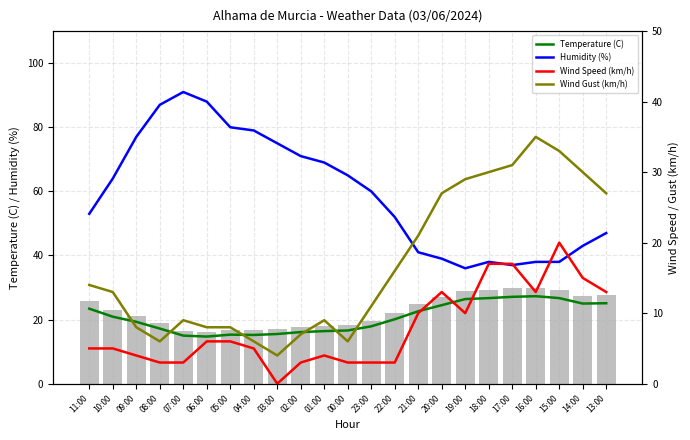

The value of Wind Speed (km/h) at 06:00 is 10.7. True or false?

False